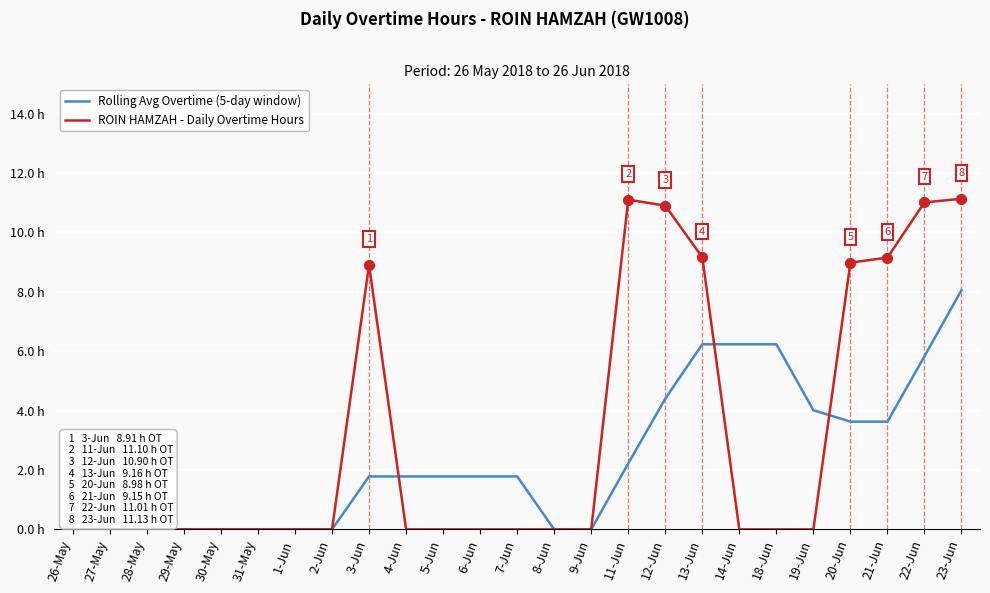

What are all the series names shown in the legend?

Rolling Avg Overtime (5-day window), ROIN HAMZAH - Daily Overtime Hours